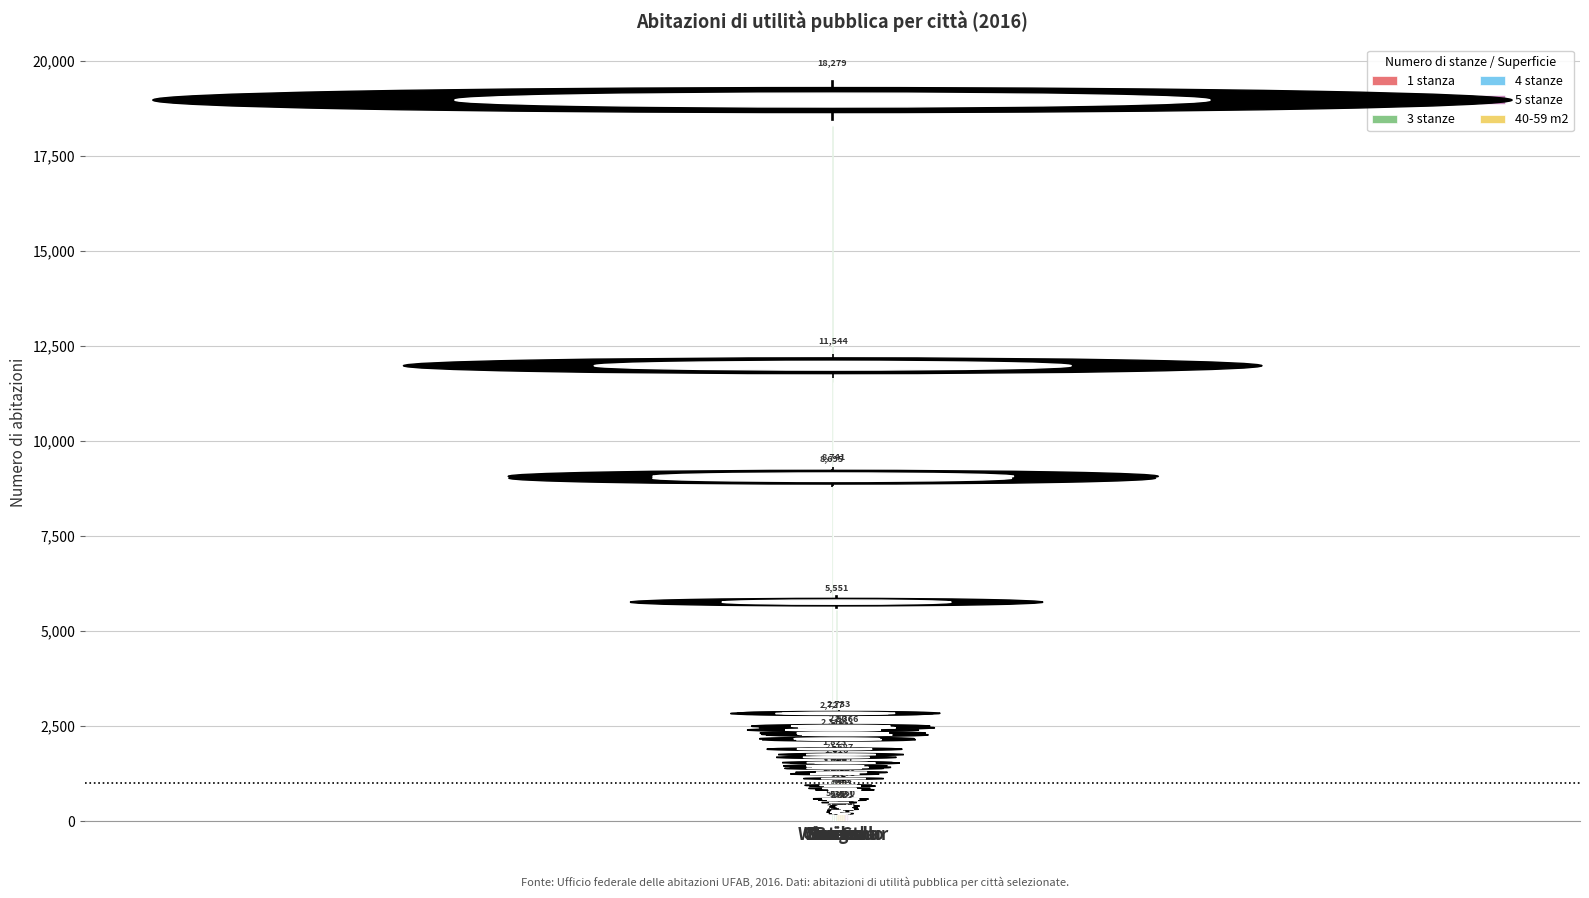

Which series has the widest spread of values?

3 stanze